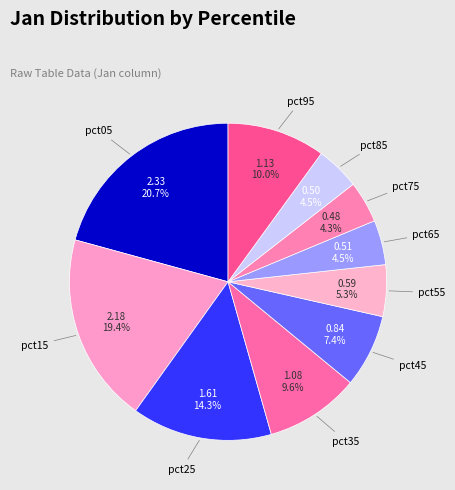

To the nearest percent, what is the average slice percentage?

10%